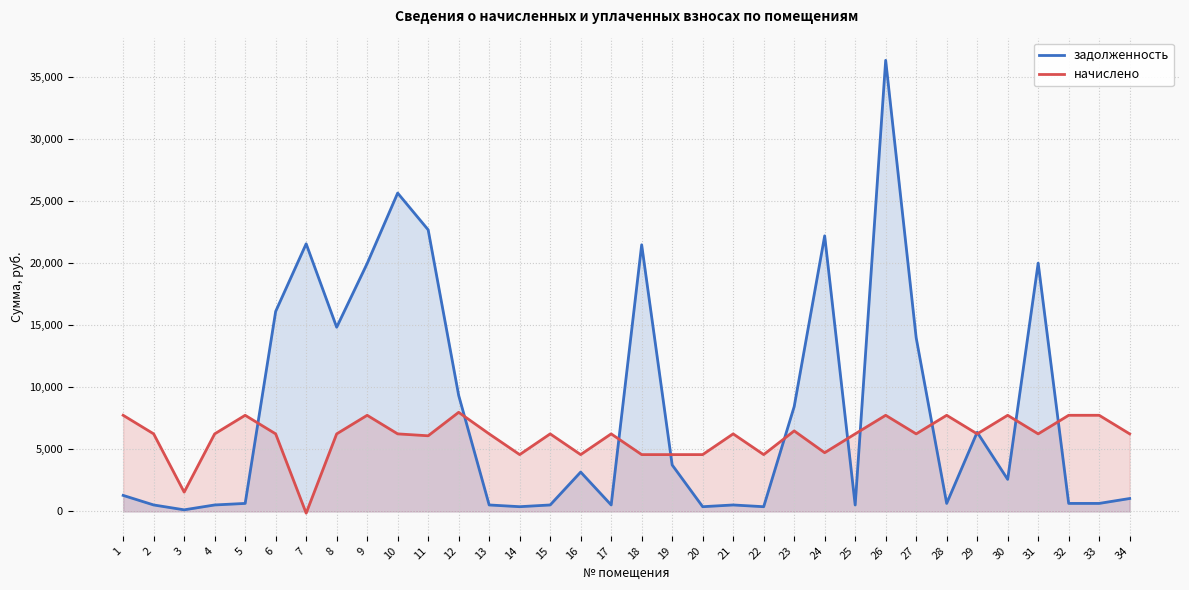

Between 15 and 34, which series saw the biggest shift?

задолженность